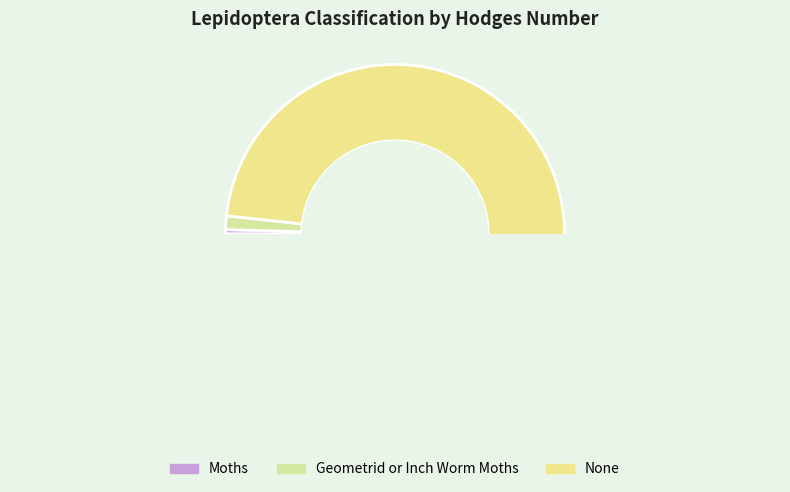

Combined, do None and Geometrid or Inch Worm Moths account for over 50%?

Yes